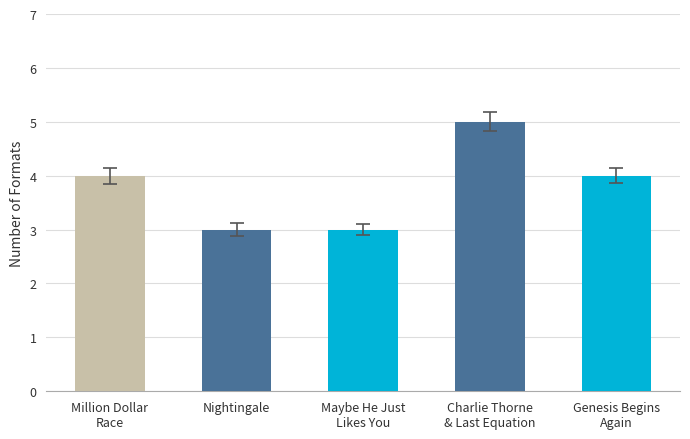

What is the label of the 2nd bar from the right?

Charlie Thorne
& Last Equation